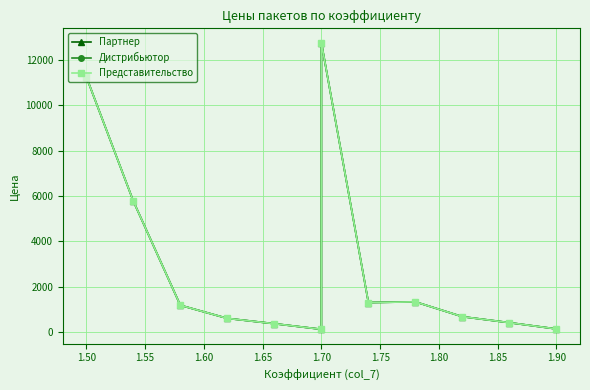

Which series has the largest total across all categories?

Партнер